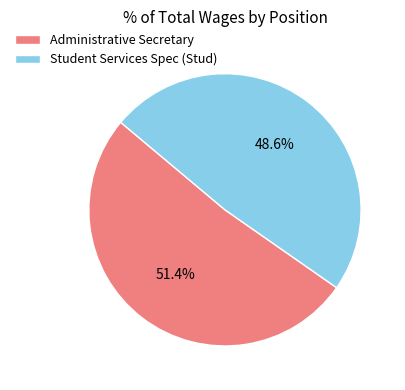

Which slice represents more than half of the pie?

Administrative Secretary